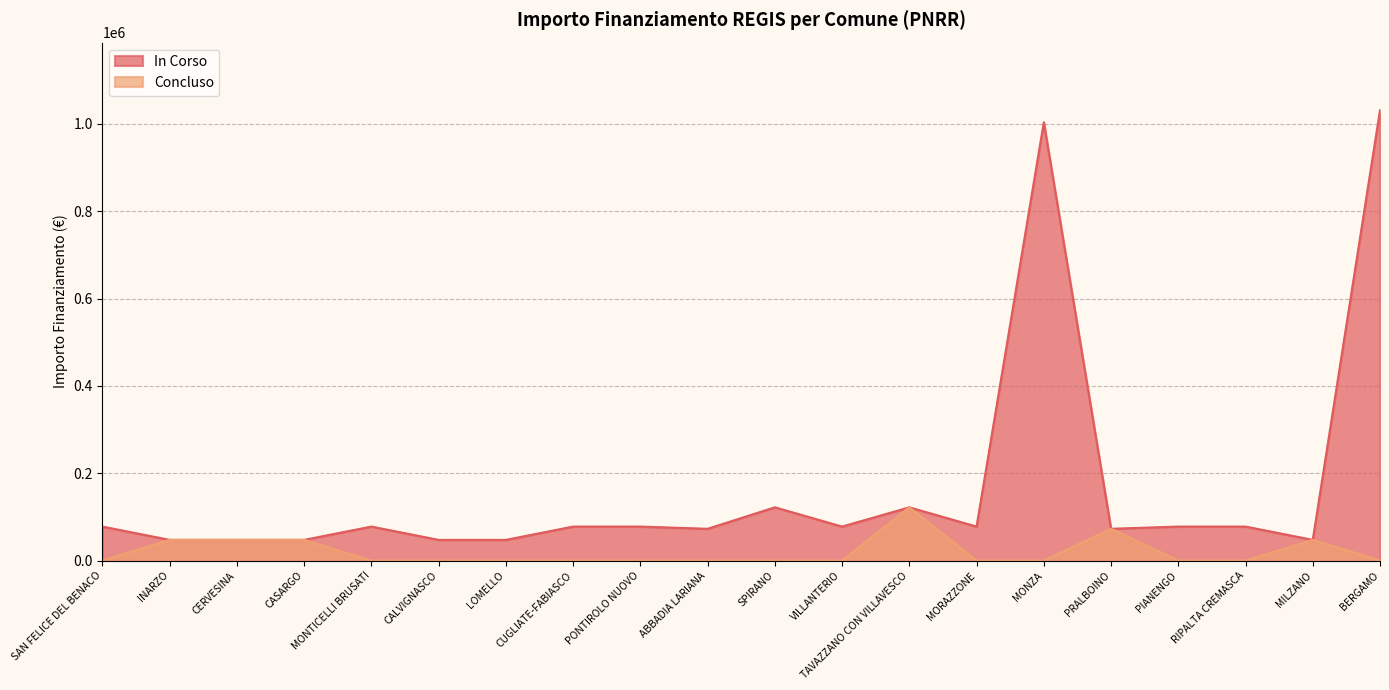

What is the sum of the IMPORTO FINANZIAMENTO REGIS values at RIPALTA CREMASCA and SAN FELICE DEL BENACO?

155794